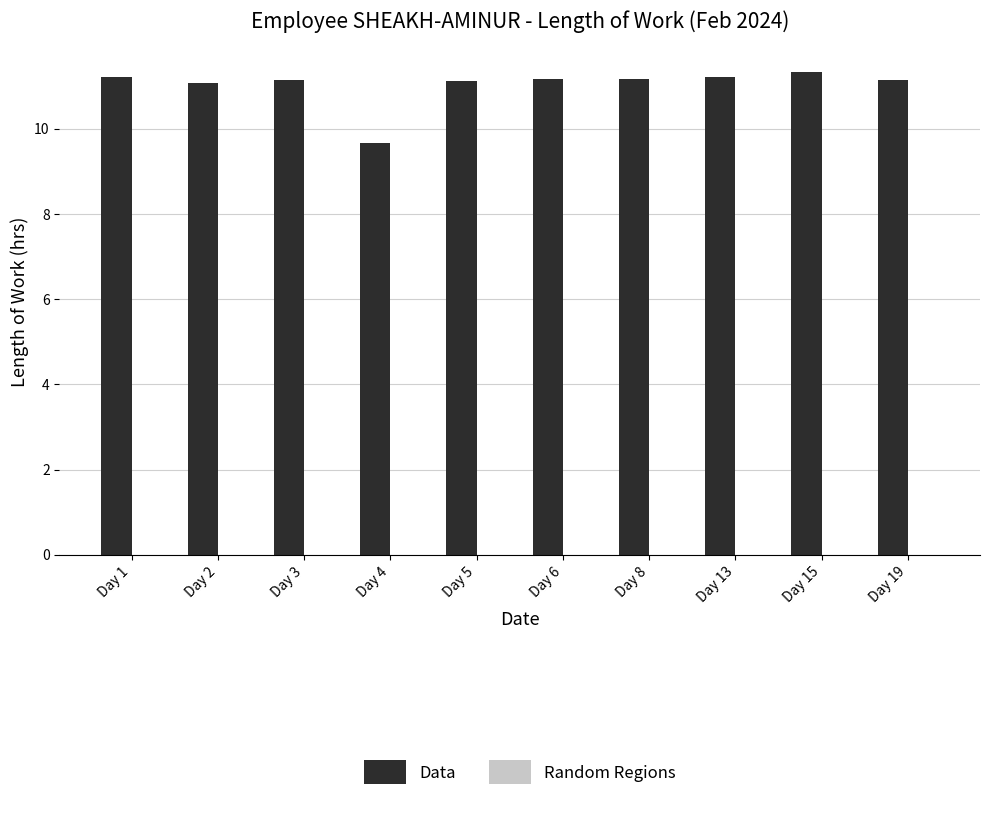

True or false: the data shows 5.3 at Day 2.

False